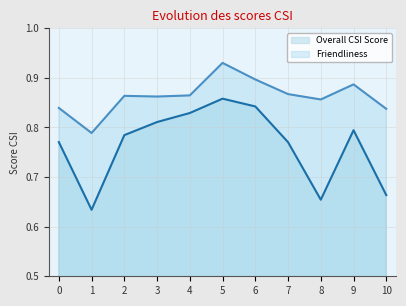

The Overall CSI Score series shows 1.0 at 0. True or false?

False